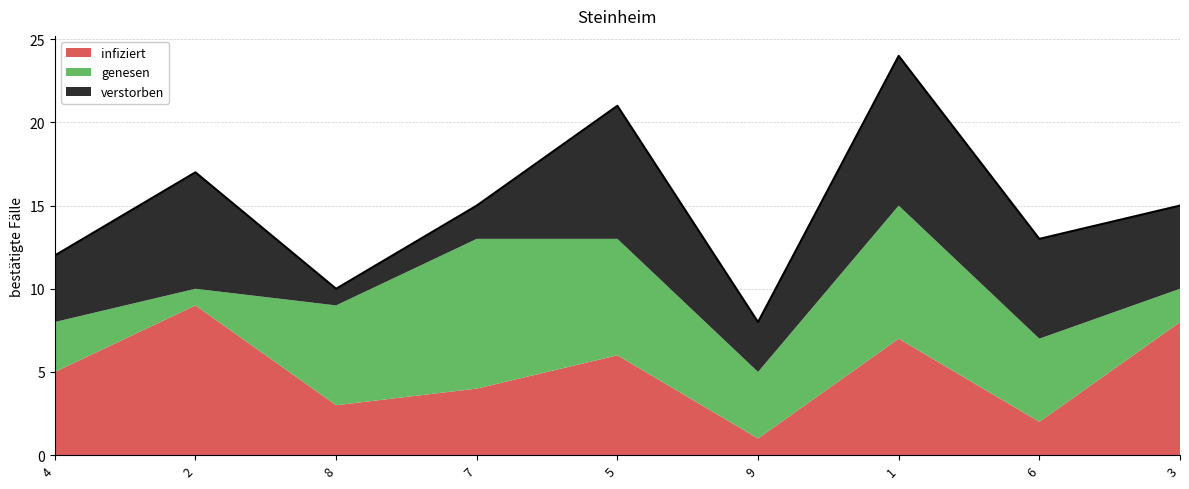

How many infiziert values are between 3 and 7?

5